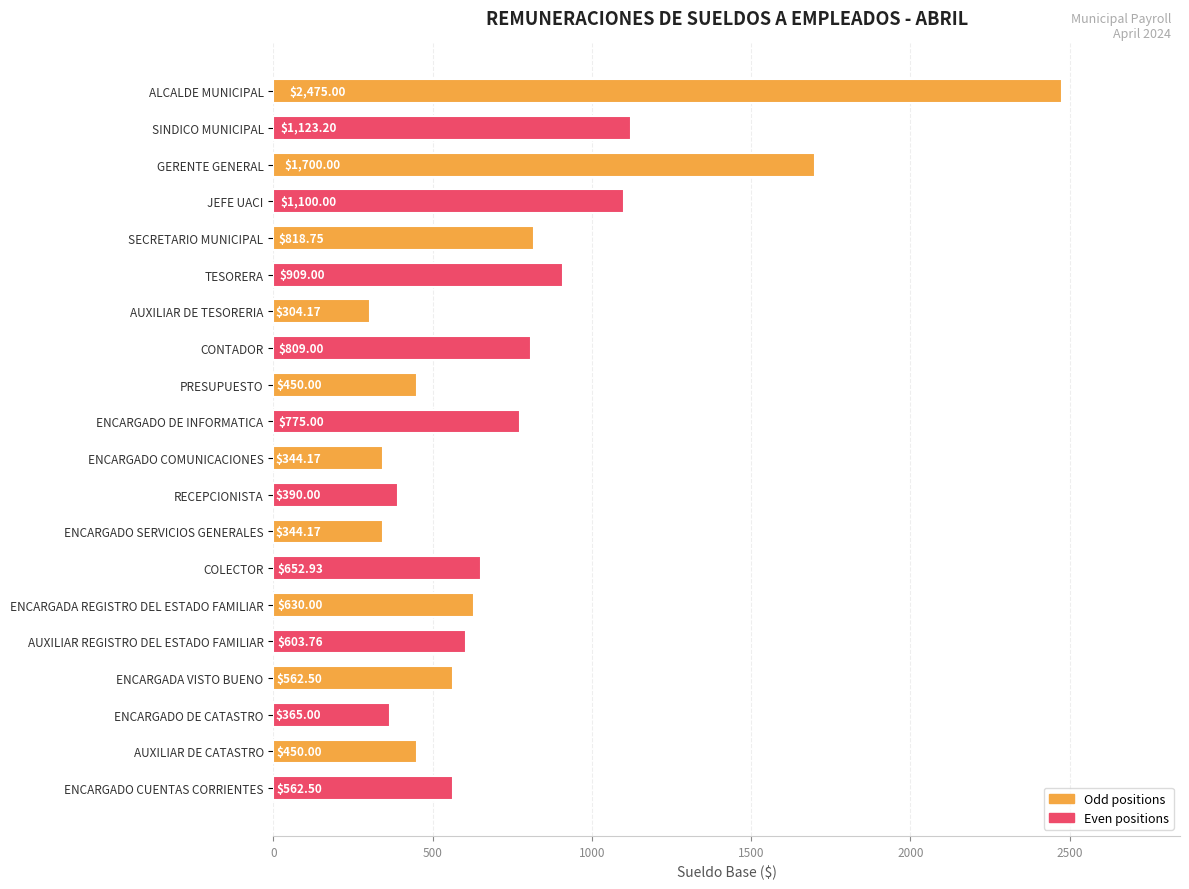

Which has a higher value, PRESUPUESTO or AUXILIAR DE TESORERIA?

PRESUPUESTO